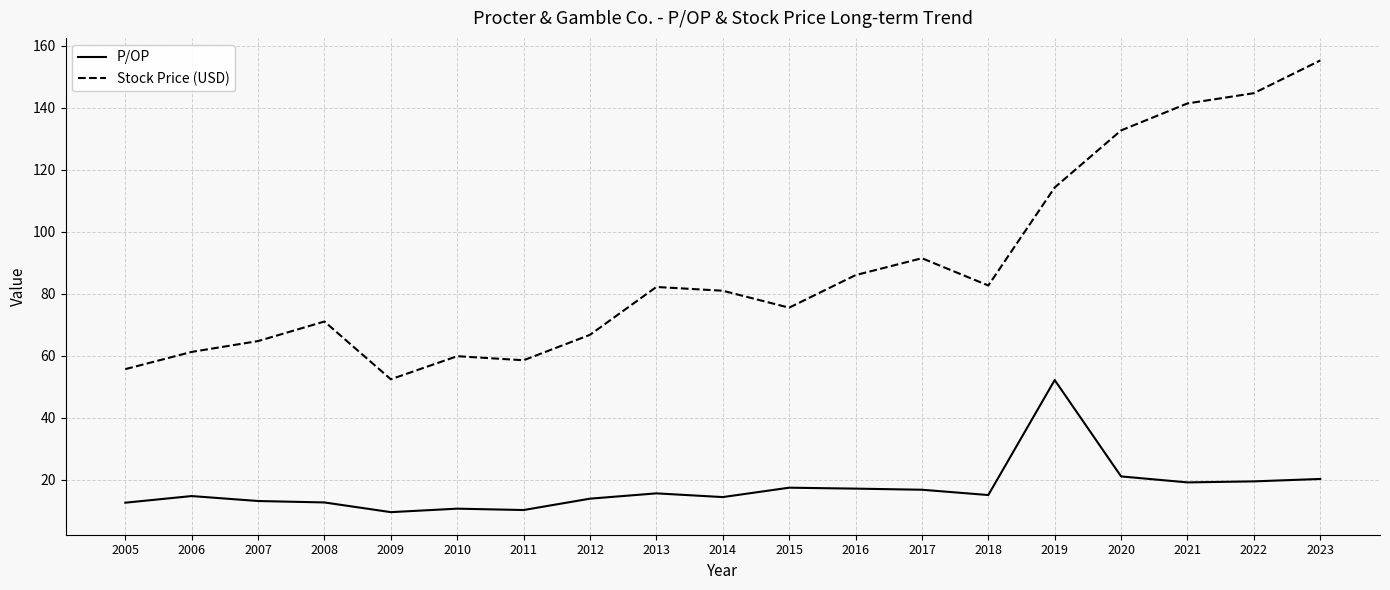

Read the P/OP value at 2009.

9.5